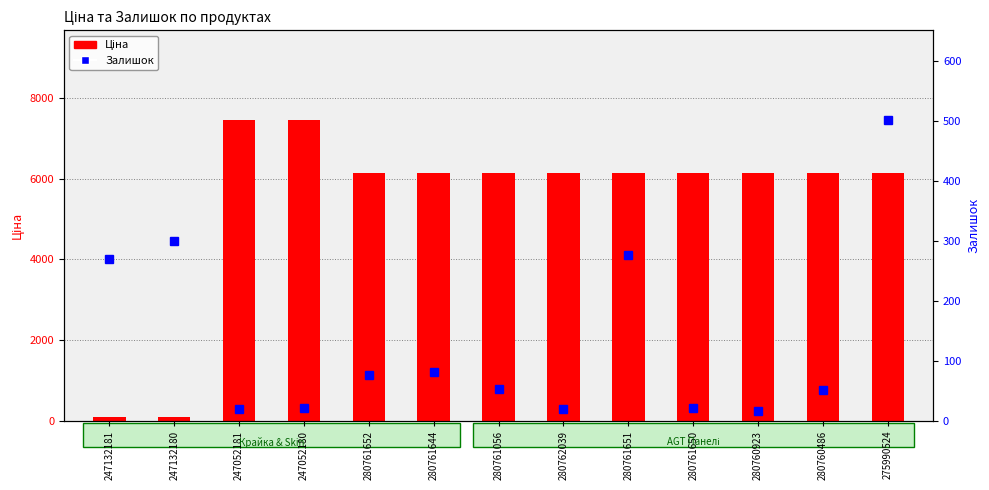

What is the label of the 6th bar from the left?

280761644